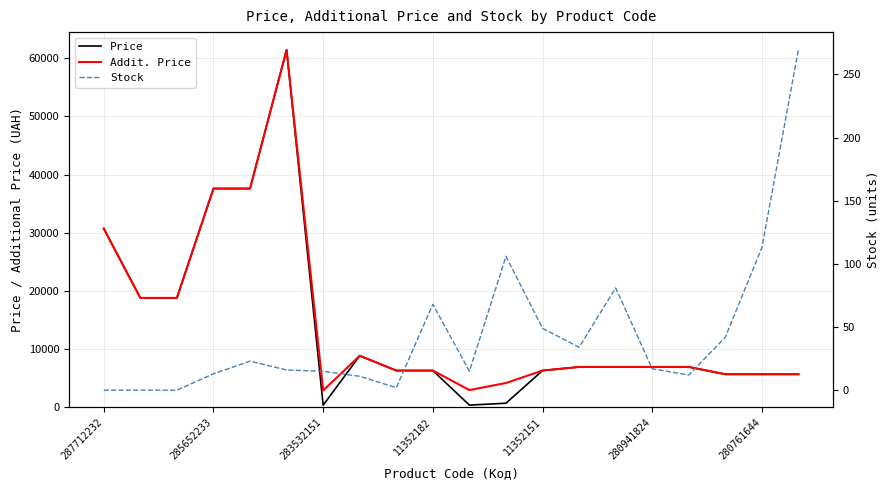

Is it true that Addit. Price equals 7932.3 at 19?

False